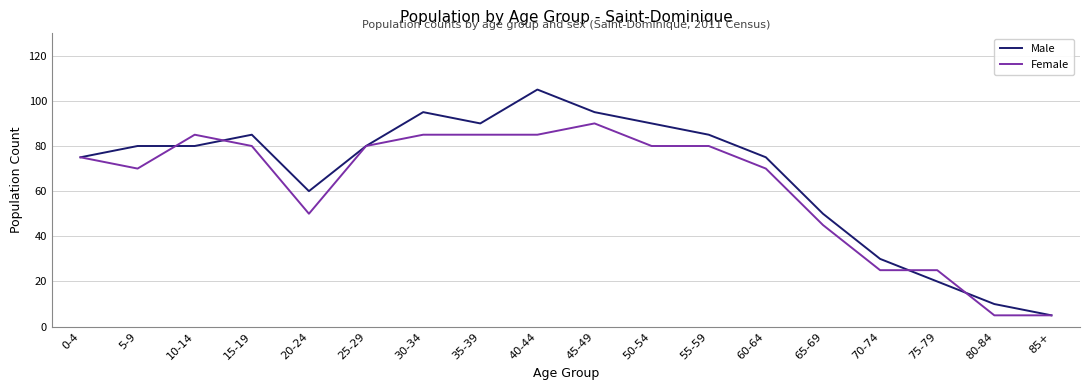

Is it true that Female equals 60 at 65-69?

False